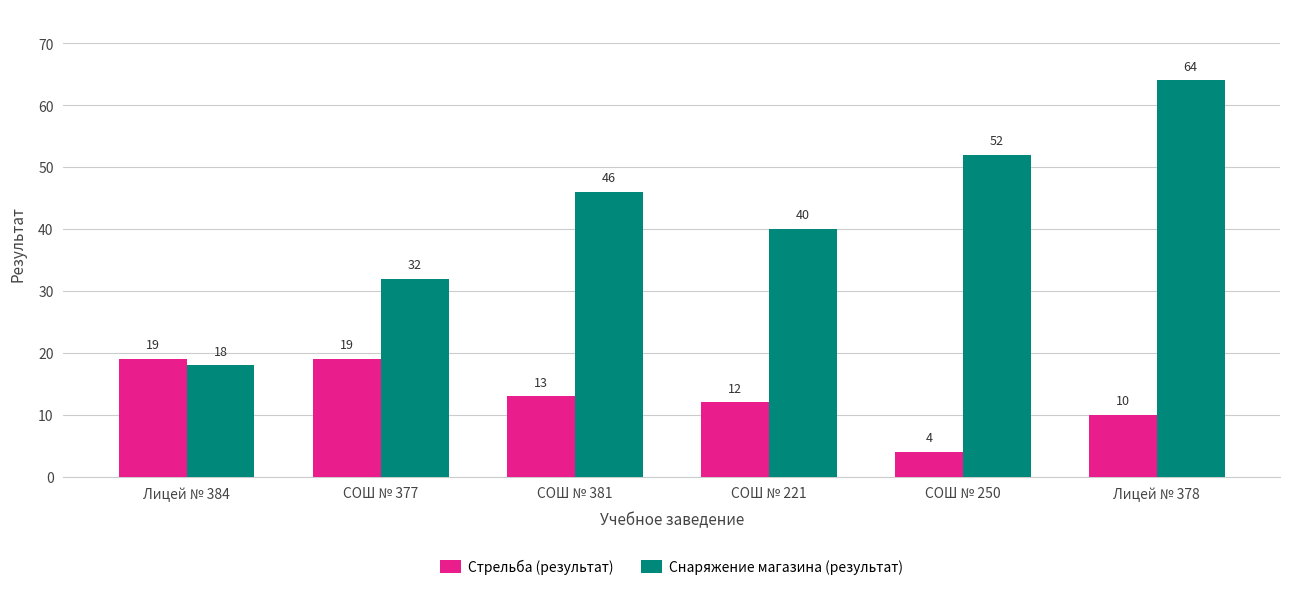

Reading left to right, list all the values displayed in this chart.

Стрельба (результат): Лицей № 384=19	СОШ № 377=19	СОШ № 381=13	СОШ № 221=12	СОШ № 250=4	Лицей № 378=10
Снаряжение магазина (результат): Лицей № 384=18	СОШ № 377=32	СОШ № 381=46	СОШ № 221=40	СОШ № 250=52	Лицей № 378=64